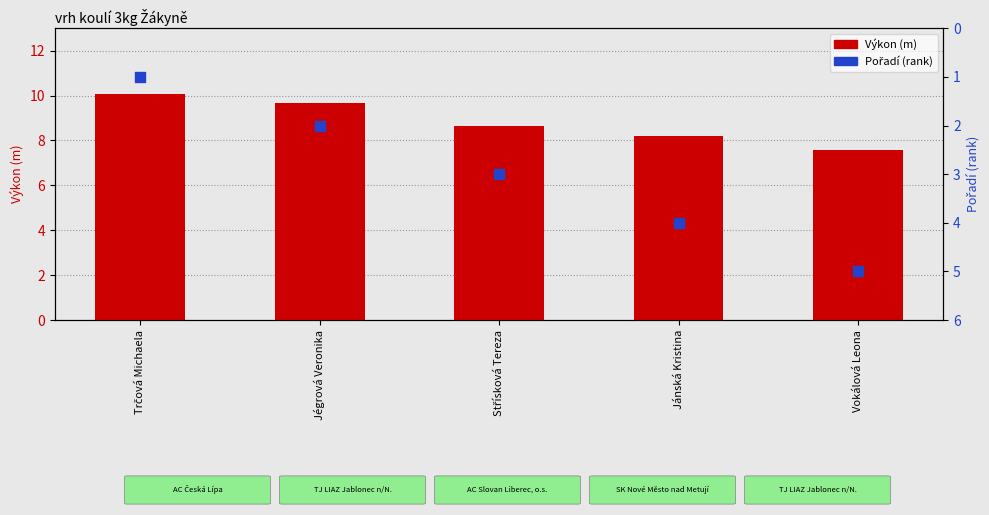

Which series reaches the maximum Y coordinate?

Výkon (m)